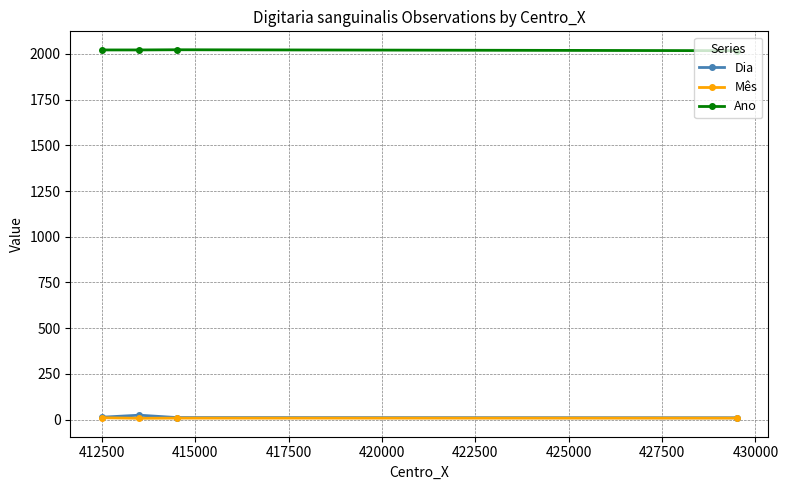

Count the Mês values in the range 8 to 10.

3